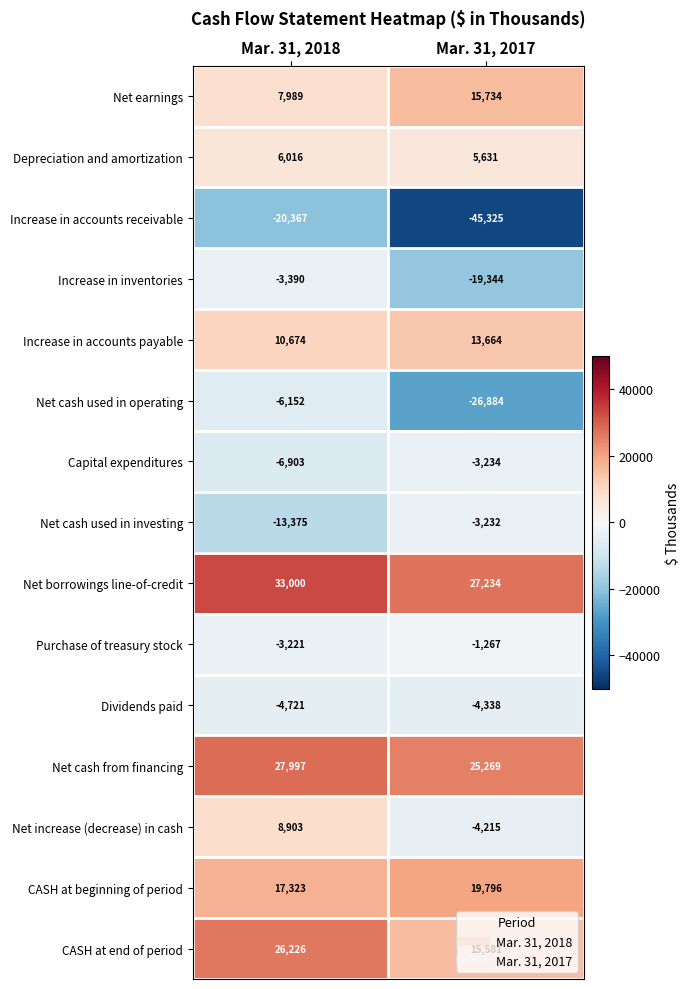

At which label does Increase in accounts payable reach its peak?

Mar. 31, 2017